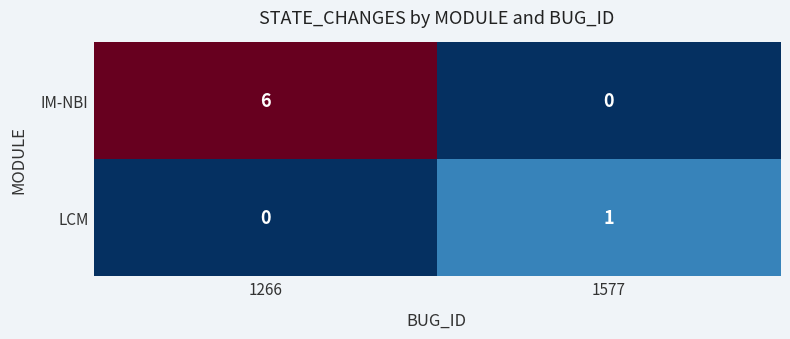

Rank the series by their average value, from lowest to highest.

LCM, IM-NBI